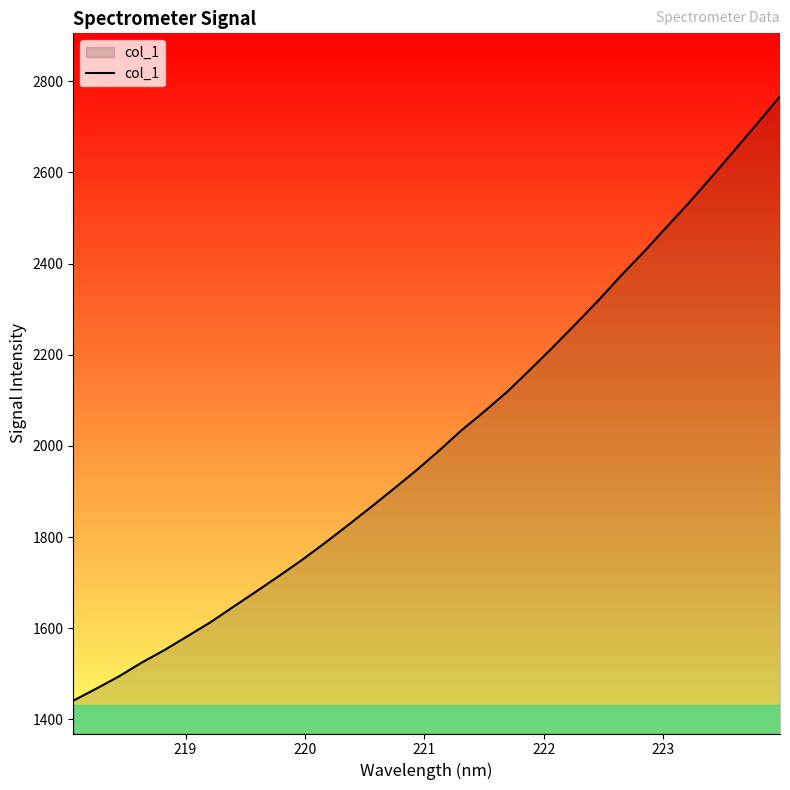

What is the greatest value displayed?

2766.6